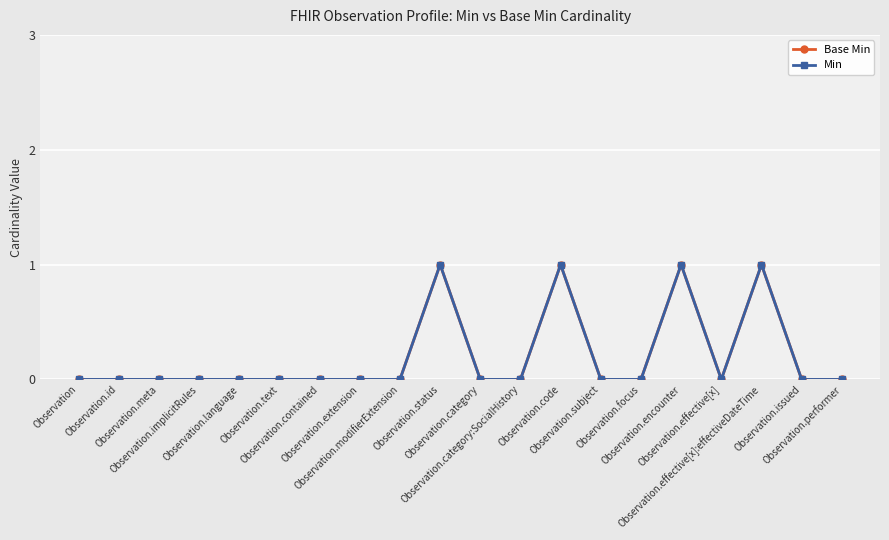

Count the number of categories in the chart.

20